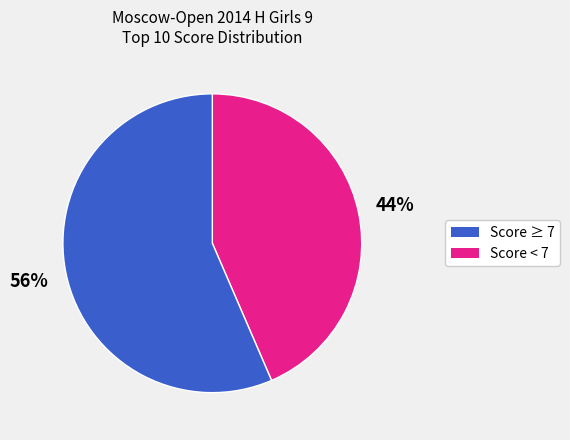

How many segments does this pie chart have?

2